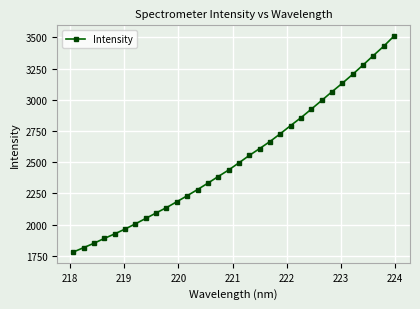

What is the value of the 29th point from the left?

3278.3